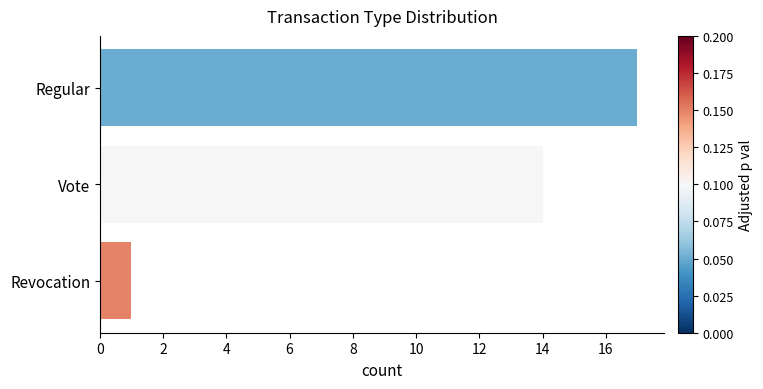

Rank the categories by value from lowest to highest.

Revocation, Vote, Regular